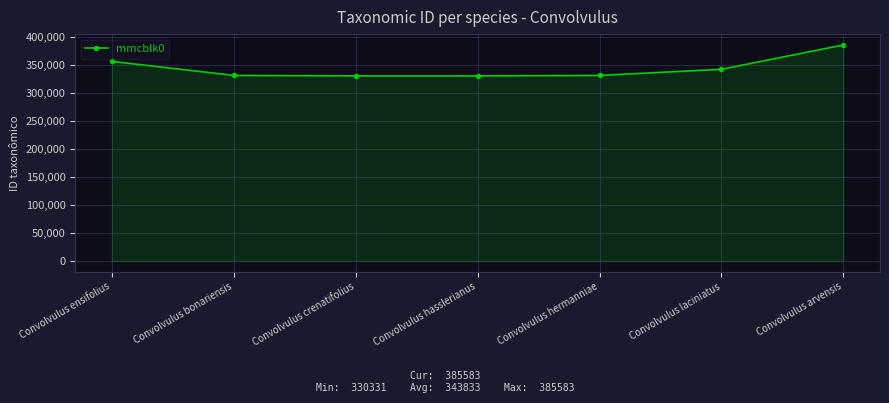

What is the maximum value shown in the chart?

385583